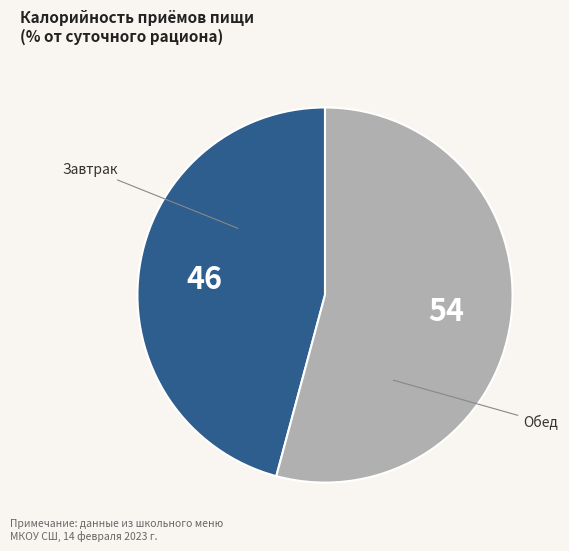

Do Завтрак and Обед together represent more than half of the pie?

Yes